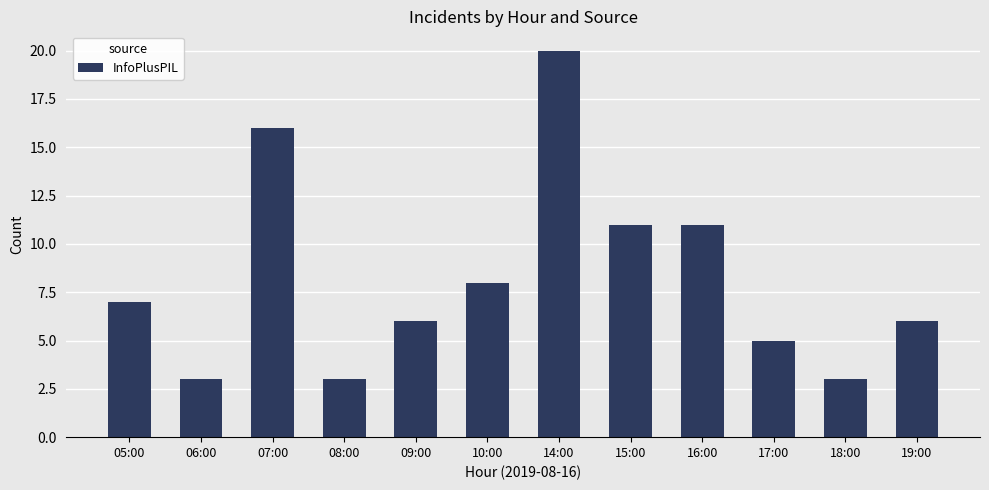

Read the value at 05:00, to the nearest 5.

5